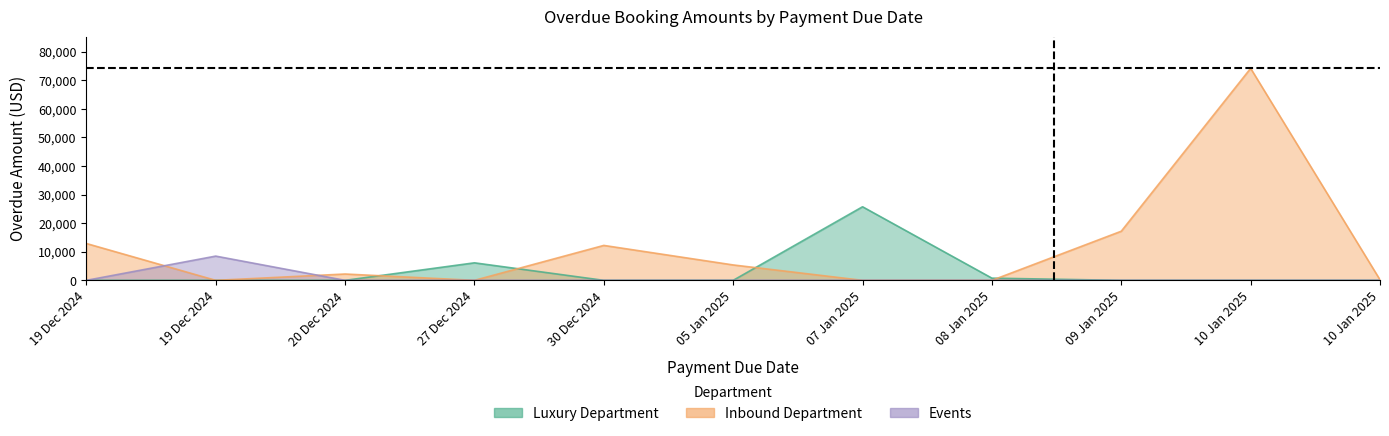

Reading left to right, transcribe all the data shown in this chart.

6132.0	12895.0	74165.0	17185.0	12222.6	8482.0	2217.0	189.0	25744.0	772.0	5392.0